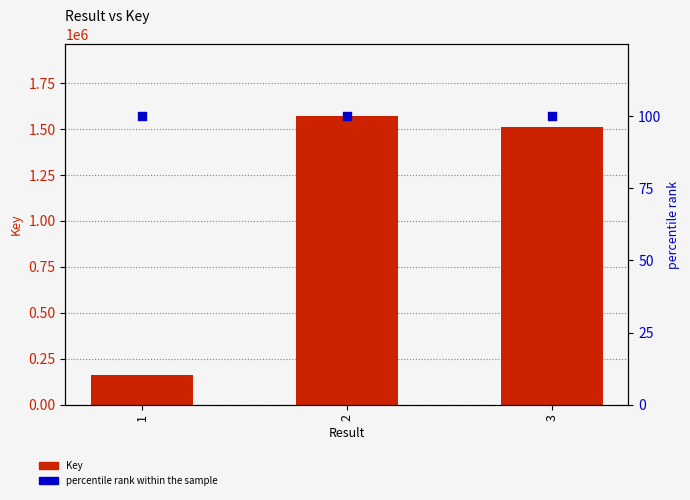

At how many categories does at least one series exceed 123071?

3